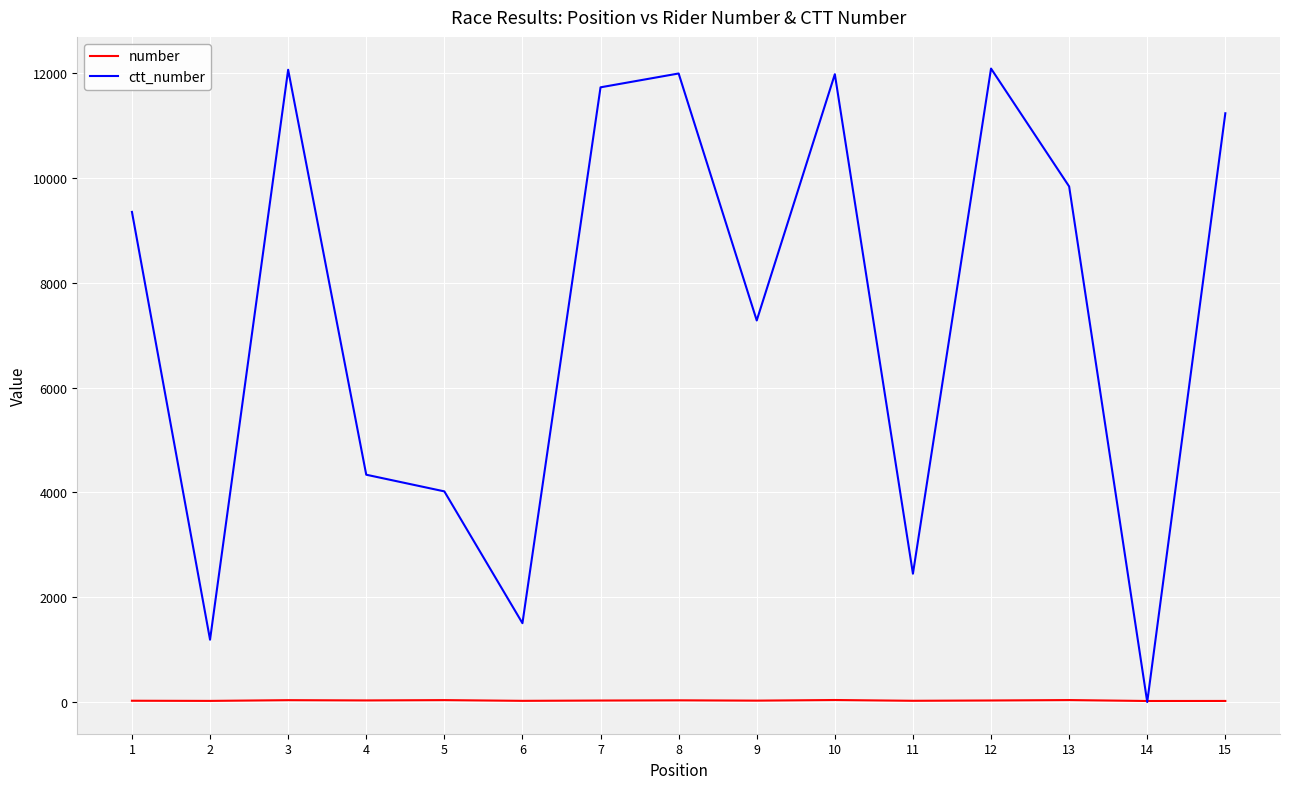

Is the value of number at 5 greater than the value of ctt_number at 12?

No